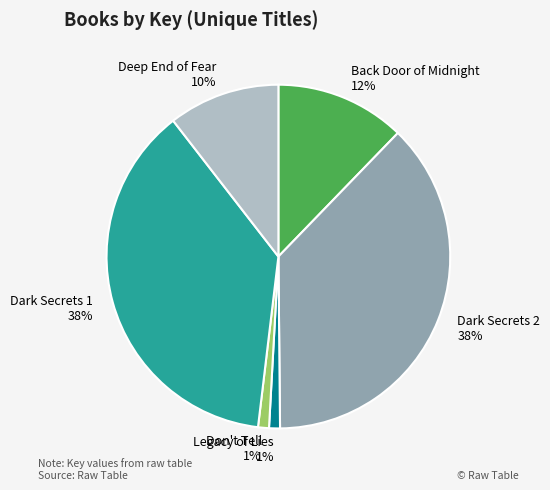

Between Dark Secrets 2 and Don't Tell, which is larger?

Dark Secrets 2